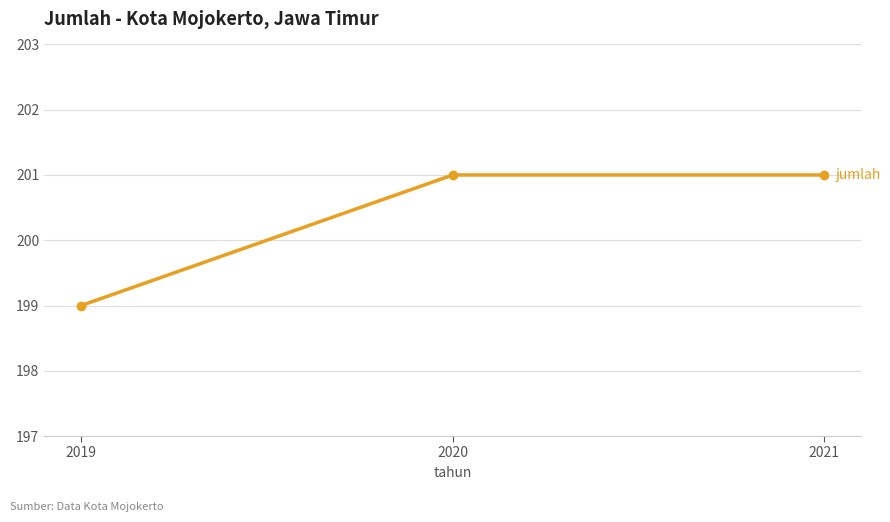

What value does the data have at 2021?

201